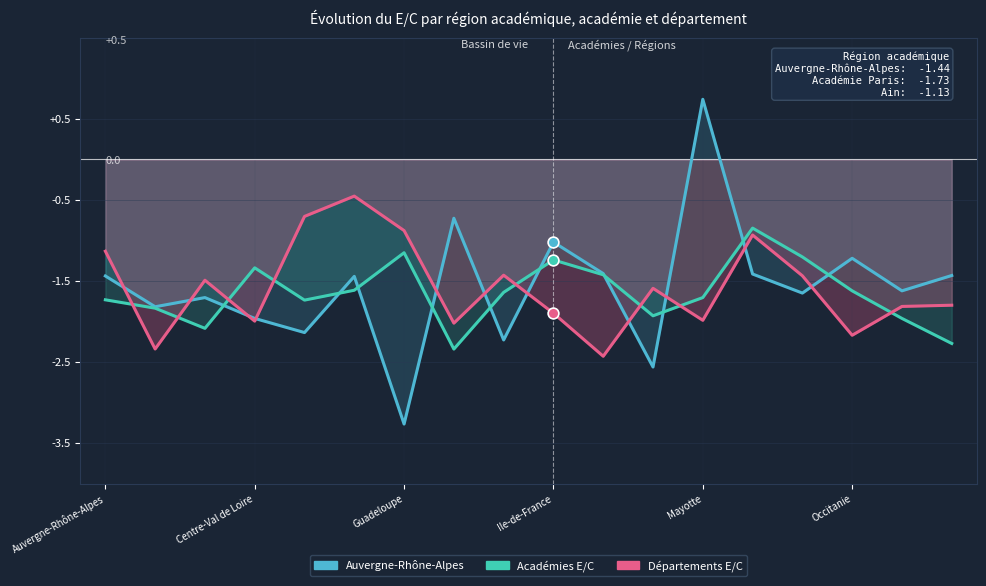

Which series has the largest Y range (max minus min)?

Auvergne-Rhône-Alpes